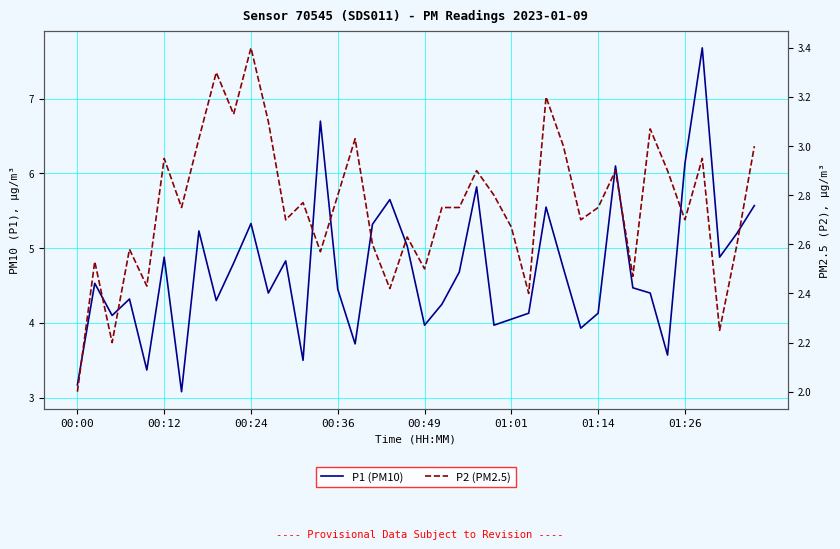

How many lines are shown in the chart?

2